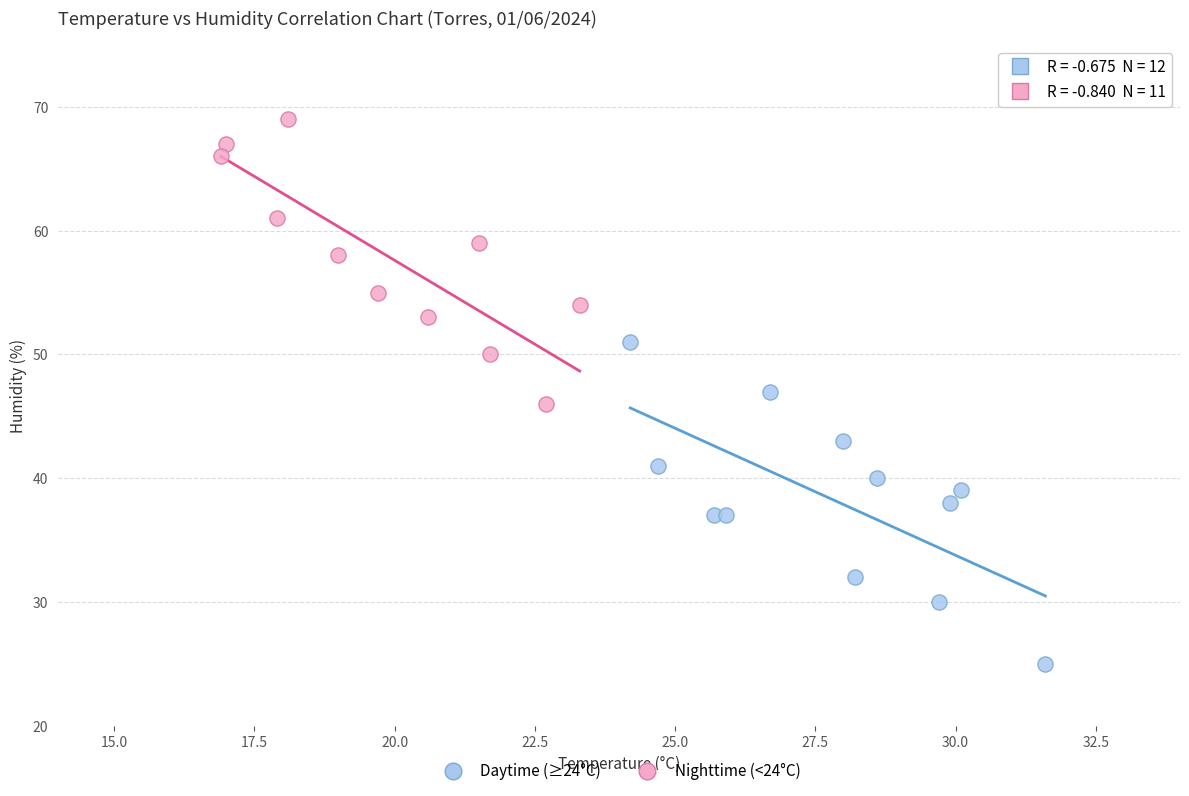

Which series reaches the maximum Y coordinate?

Nighttime (<24°C)